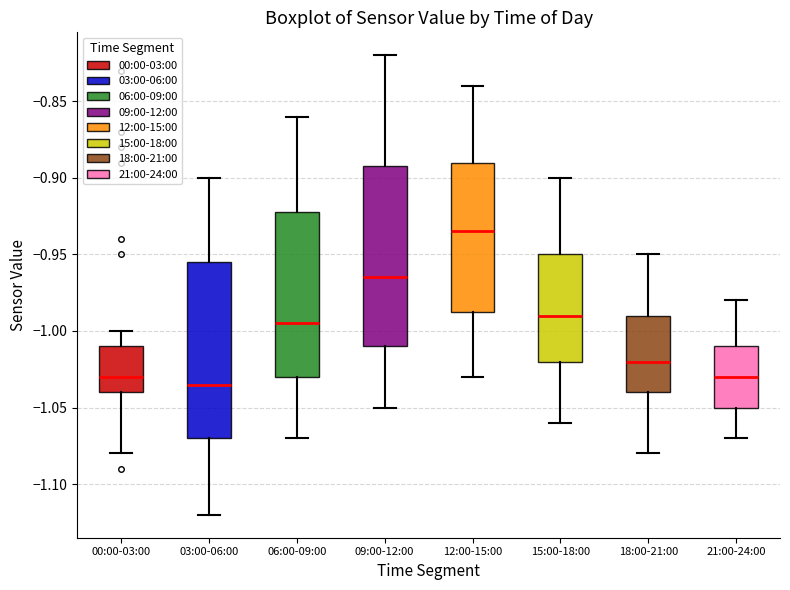

Reading left to right, transcribe this box plot: for each box, give where its median line is, the range the box spans, and where its two whiskers end, as read against the y-axis. The values are not printed on the chart, so give them approximately, as read against the axis.

00:00-03:00: median -1.030, box -1.040 to -1.010, whiskers -1.080 to -1.000
03:00-06:00: median -1.035, box -1.070 to -0.955, whiskers -1.120 to -0.900
06:00-09:00: median -0.995, box -1.030 to -0.920, whiskers -1.070 to -0.860
09:00-12:00: median -0.965, box -1.010 to -0.890, whiskers -1.050 to -0.820
12:00-15:00: median -0.935, box -0.985 to -0.890, whiskers -1.030 to -0.840
15:00-18:00: median -0.990, box -1.020 to -0.950, whiskers -1.060 to -0.900
18:00-21:00: median -1.020, box -1.040 to -0.990, whiskers -1.080 to -0.950
21:00-24:00: median -1.030, box -1.050 to -1.010, whiskers -1.070 to -0.980